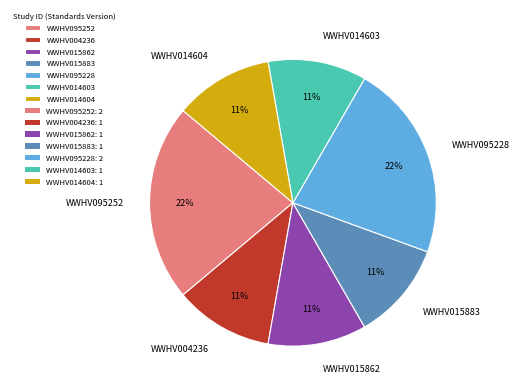

To the nearest percent, what percentage of the pie is WWHV095228?

22%